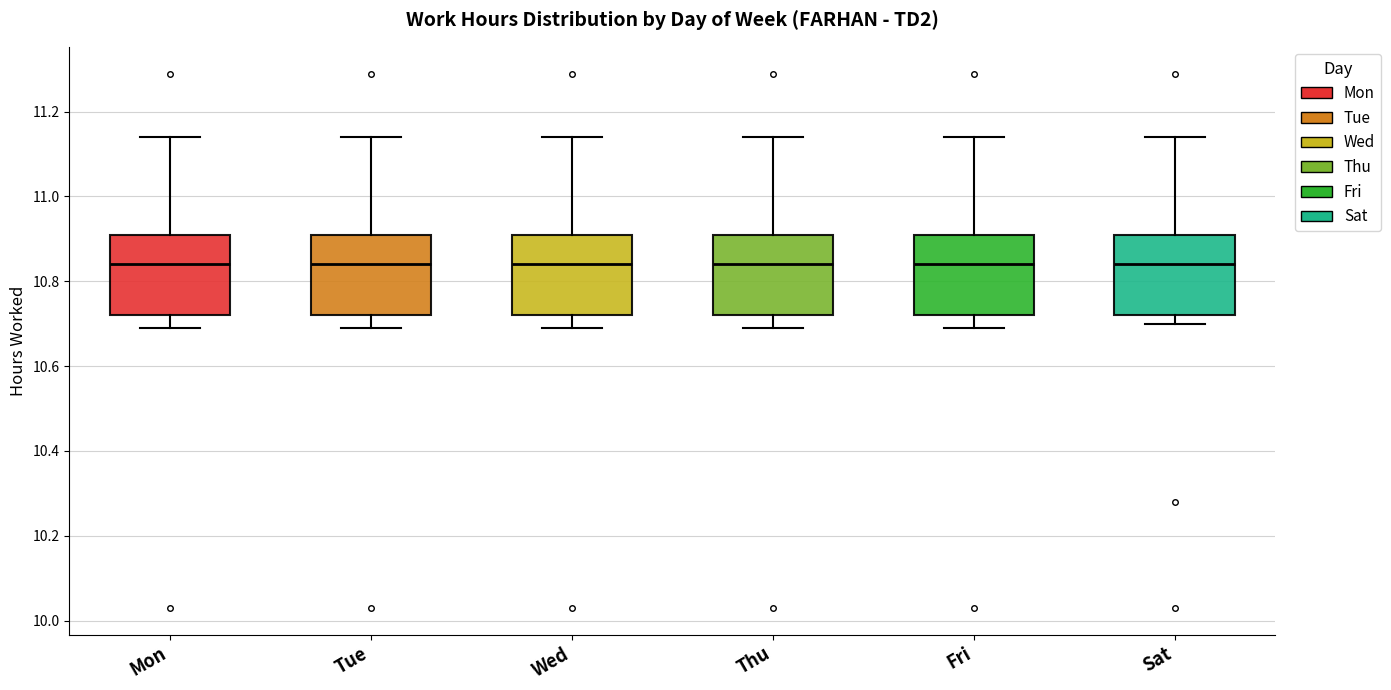

Reading left to right, read every box against the y-axis: the position of its median line, the range the box covers, and the ends of its whiskers. The values are not printed on the chart, so give them approximately, as read against the axis.

Mon: median 10.84, box 10.72 to 10.92, whiskers 10.70 to 11.14
Tue: median 10.84, box 10.72 to 10.92, whiskers 10.70 to 11.14
Wed: median 10.84, box 10.72 to 10.92, whiskers 10.70 to 11.14
Thu: median 10.84, box 10.72 to 10.92, whiskers 10.70 to 11.14
Fri: median 10.84, box 10.72 to 10.92, whiskers 10.70 to 11.14
Sat: median 10.84, box 10.72 to 10.92, whiskers 10.70 to 11.14